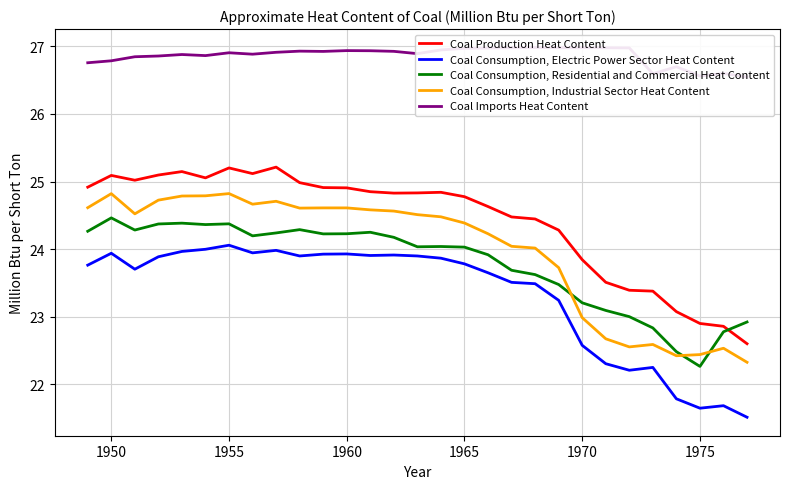

What is the highest value of the Coal Consumption, Electric Power Sector Heat Content series?

24.1